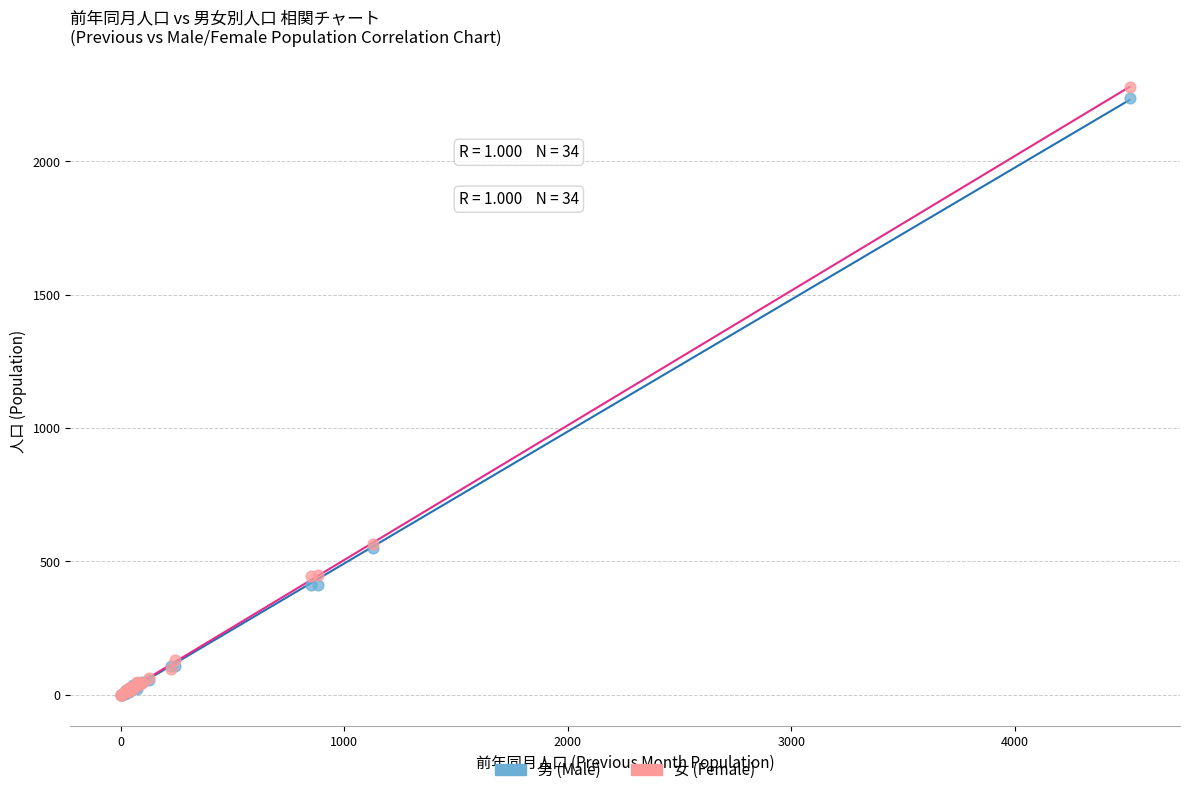

Which series reaches the maximum Y coordinate?

女 (Female)